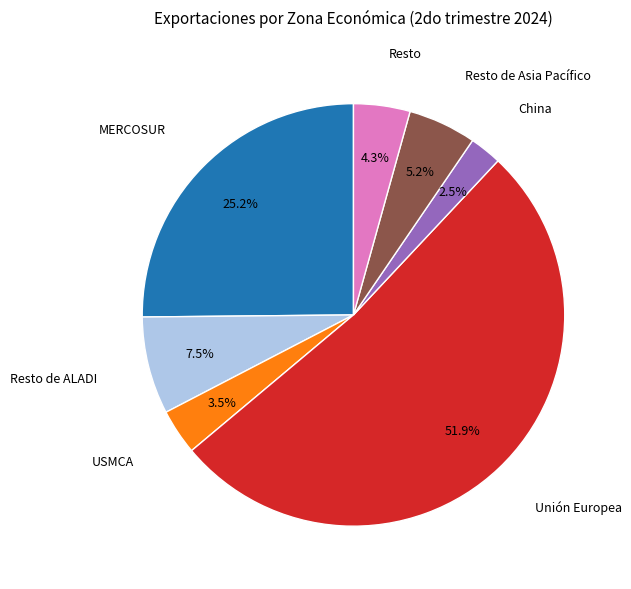

Is there a majority slice in this chart?

Yes